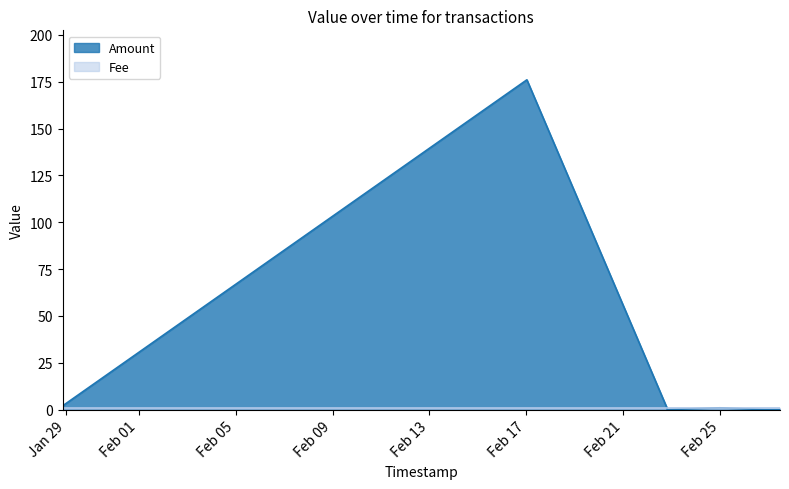

What is the value of the Amount point at the 7th from the left?

2